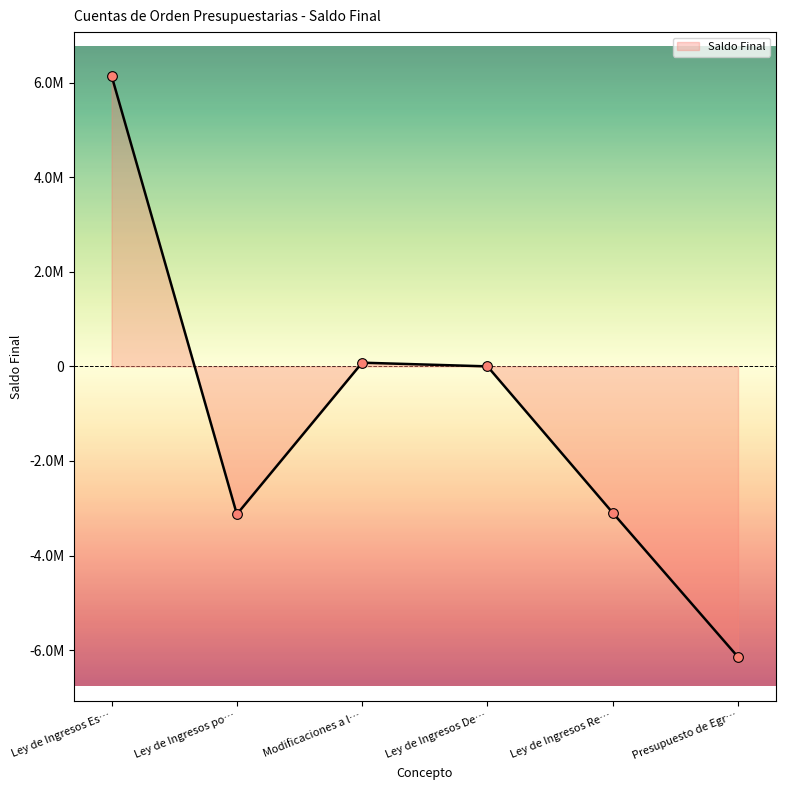

What is the minimum value shown in the chart?

-6143600.0